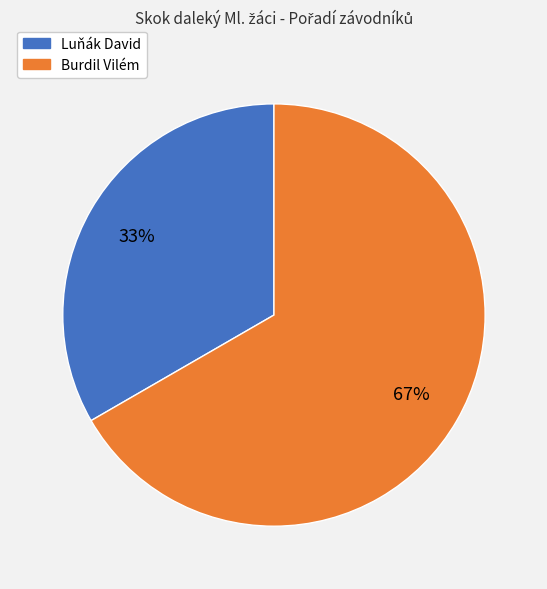

How many slices are in this pie chart?

2